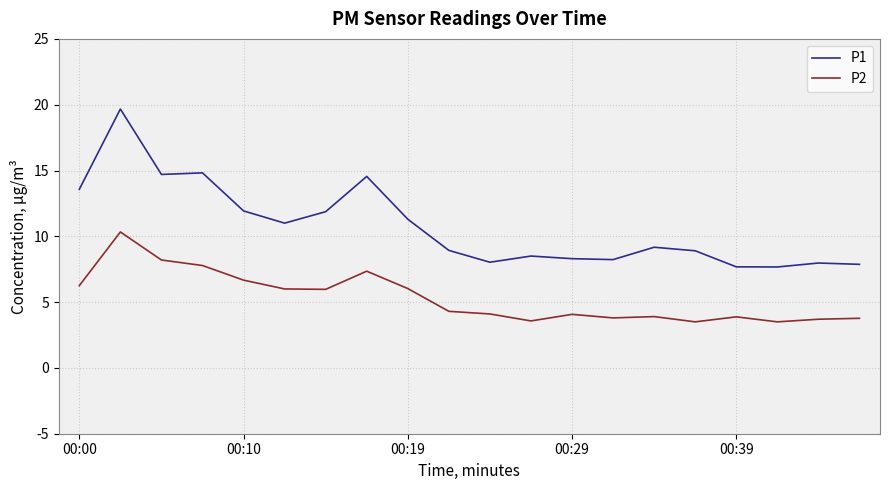

What is the difference between the maximum and minimum values in the P1 series?

12.0